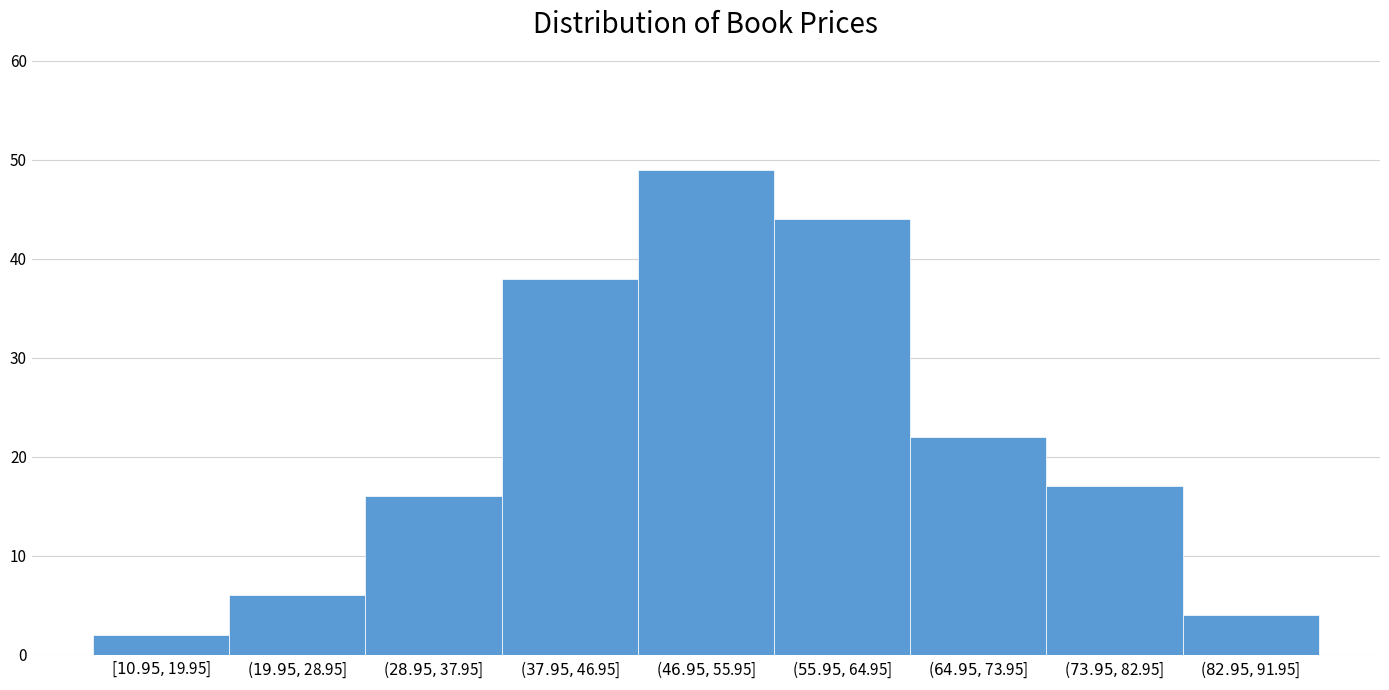

Reading left to right, transcribe all the data shown in this chart.

2	6	16	38	49	44	22	17	4